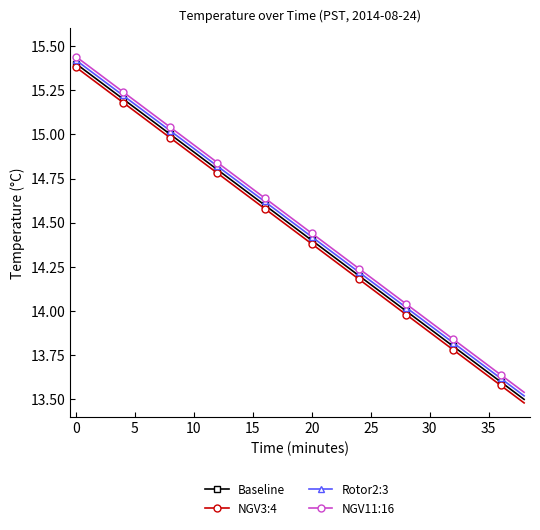

True or false: NGV11:16 has more than 0 points higher than both neighbors.

False